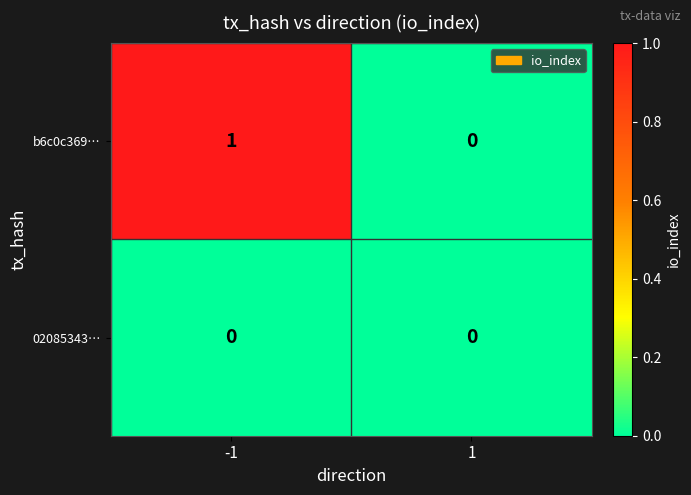

Is it true that 02085343… equals 0 at -1?

True